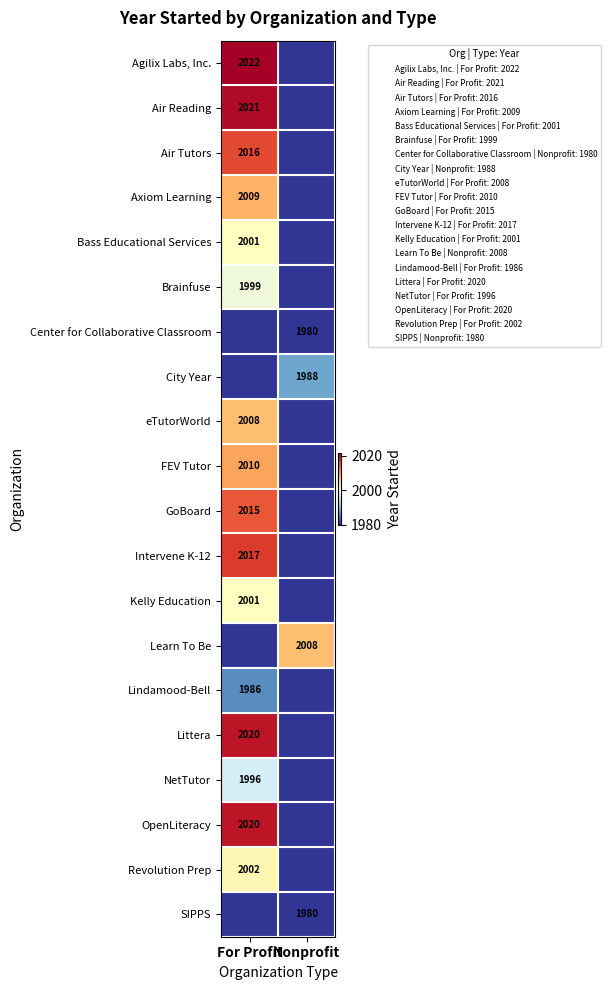

At which category does the chart reach its minimum across all series?

Nonprofit